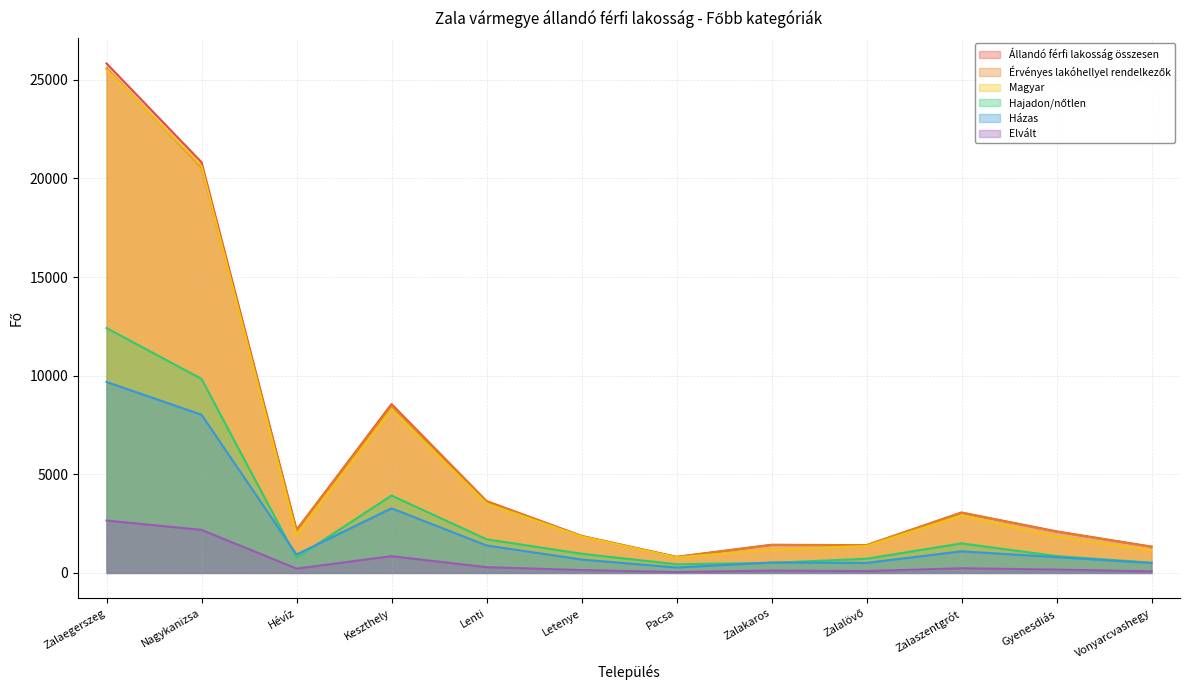

Rank the series by their maximum value, from highest to lowest.

Állandó férfi lakosság összesen, Érvényes lakóhellyel rendelkezők, Magyar, Hajadon/nőtlen, Házas, Elvált